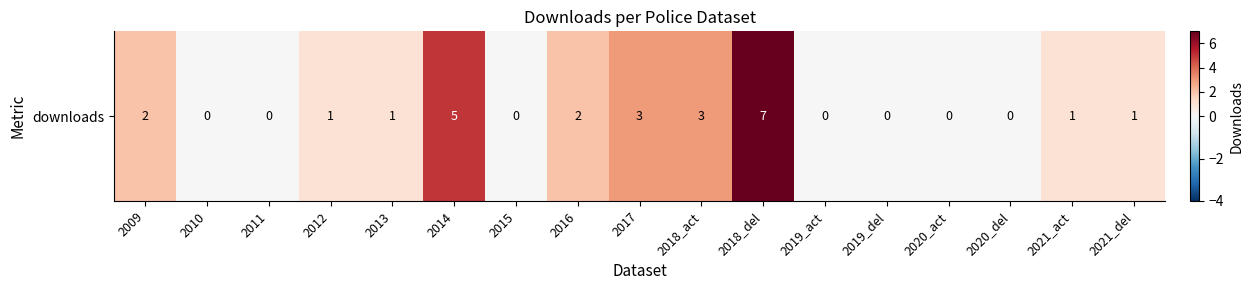

What is the sum of all values?

26